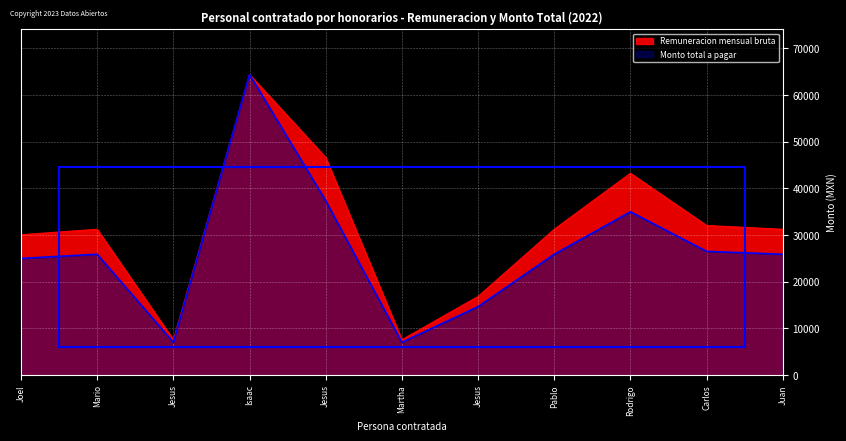

Where is the first local minimum for Remuneracion mensual bruta?

Jesus